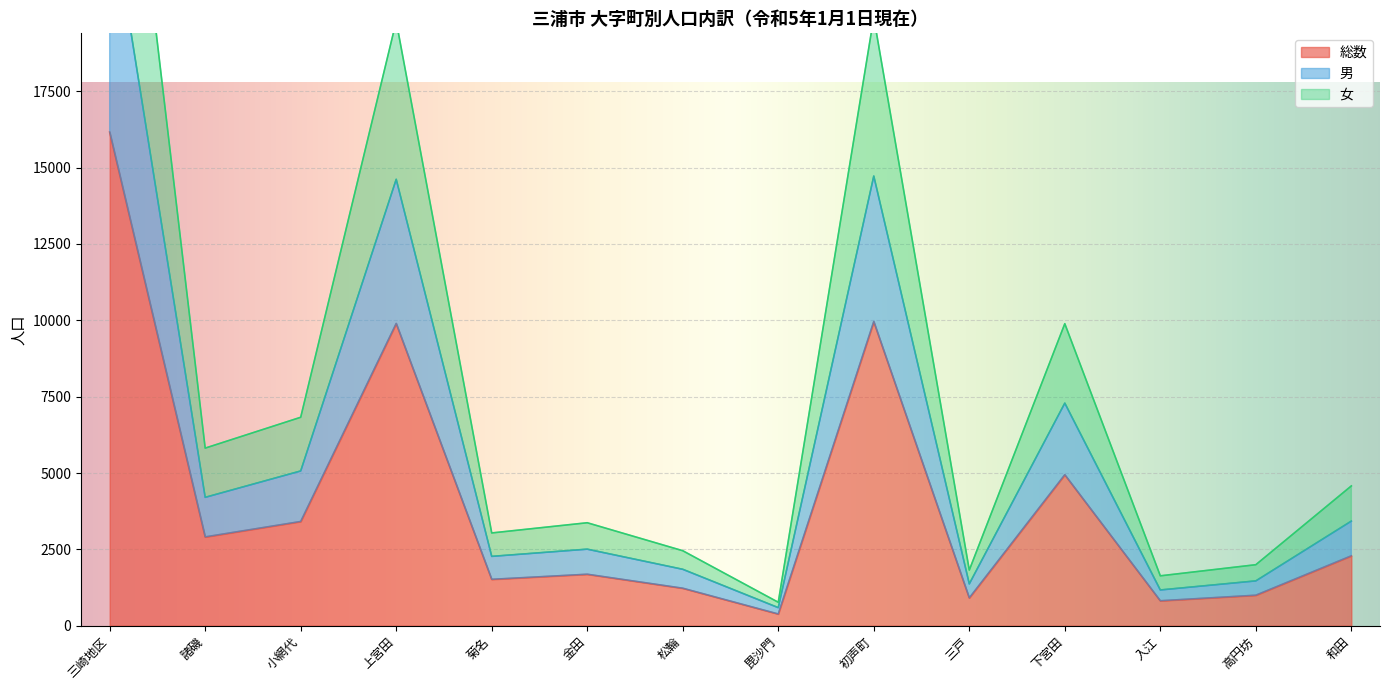

What are all the series names shown in the legend?

総数, 男, 女